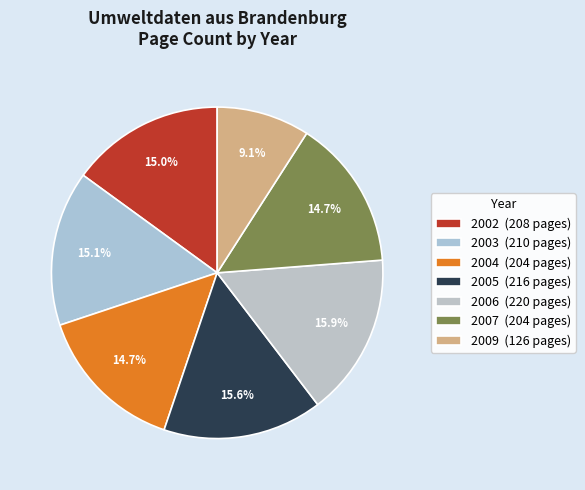

Which category has the smallest portion of the pie?

2009